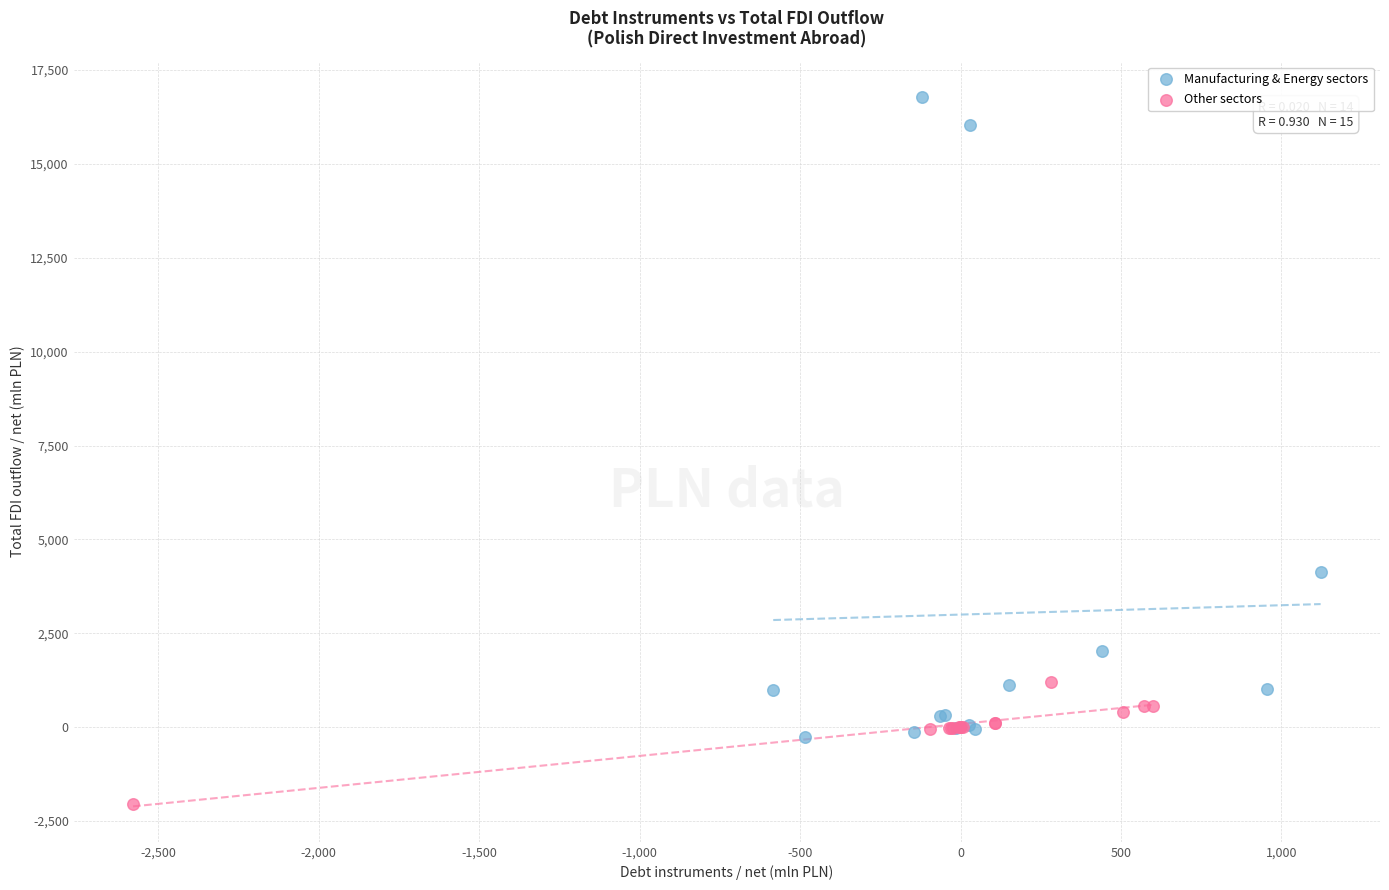

Which series reaches the maximum Y coordinate?

Manufacturing & Energy sectors